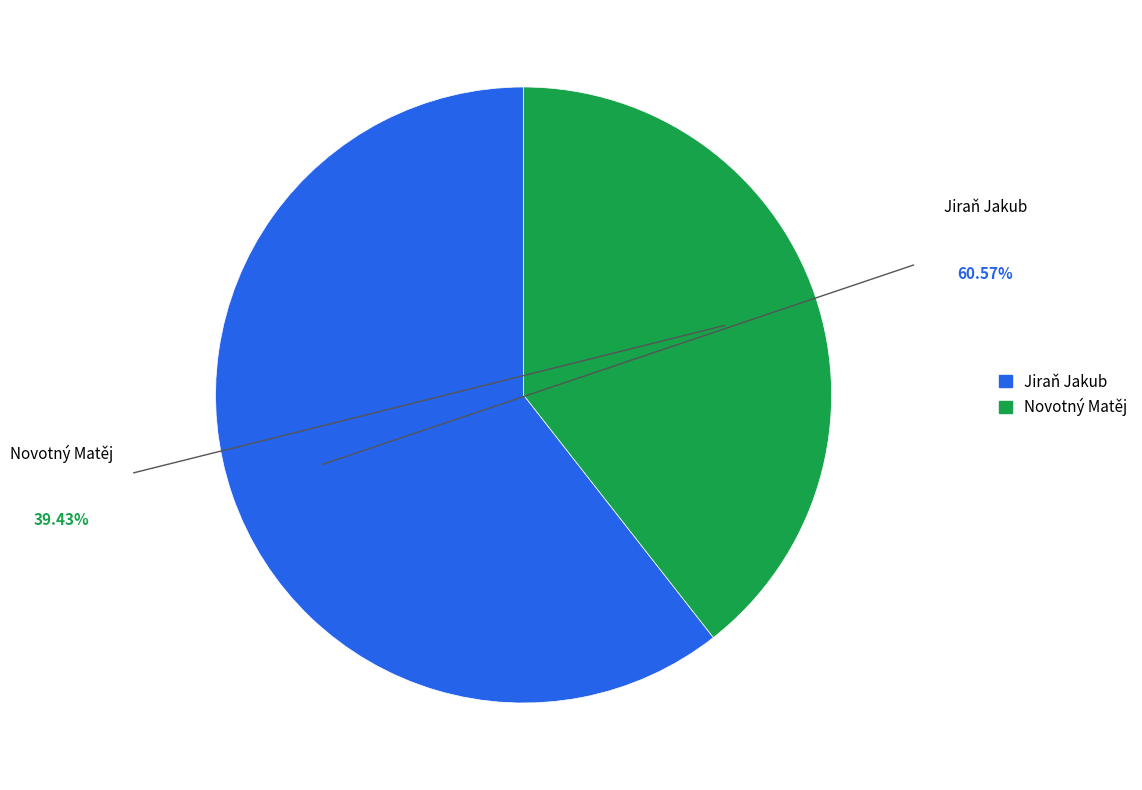

True or false: Jiraň Jakub accounts for 61% of the total.

True